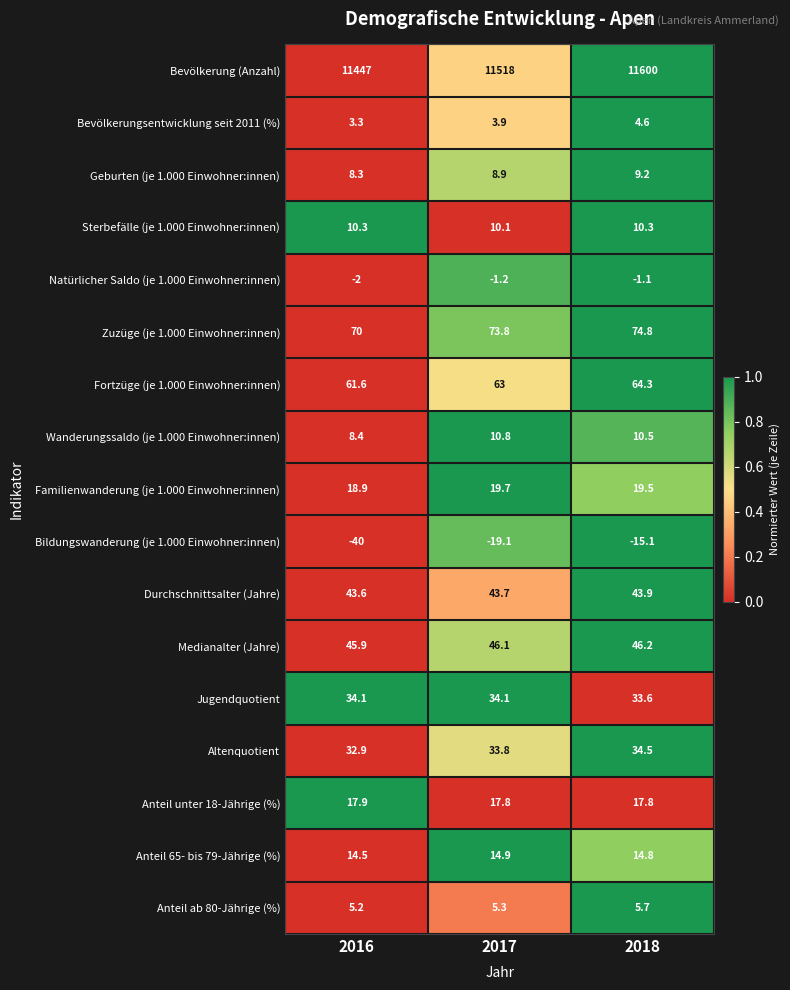

True or false: Medianalter (Jahre) has a value of 45.9 at 2016.

True